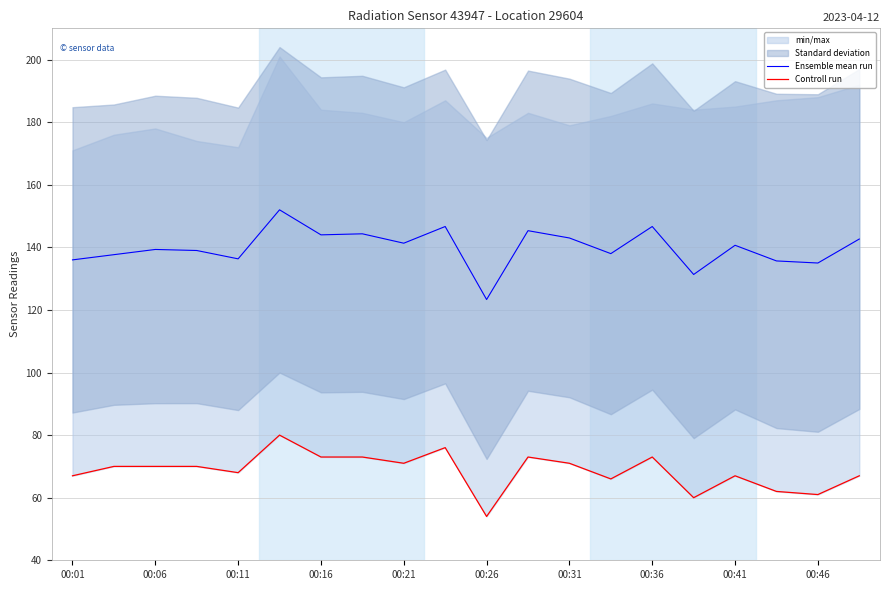

Reading left to right, list all the values displayed in this chart.

Ensemble mean run: 136.0	137.7	139.3	139.0	136.3	152.0	144.0	144.3	141.3	146.7	123.3	145.3	143.0	138.0	146.7	131.3	140.7	135.7	135.0	142.7
Controll run: 67.0	70.0	70.0	70.0	68.0	80.0	73.0	73.0	71.0	76.0	54.0	73.0	71.0	66.0	73.0	60.0	67.0	62.0	61.0	67.0